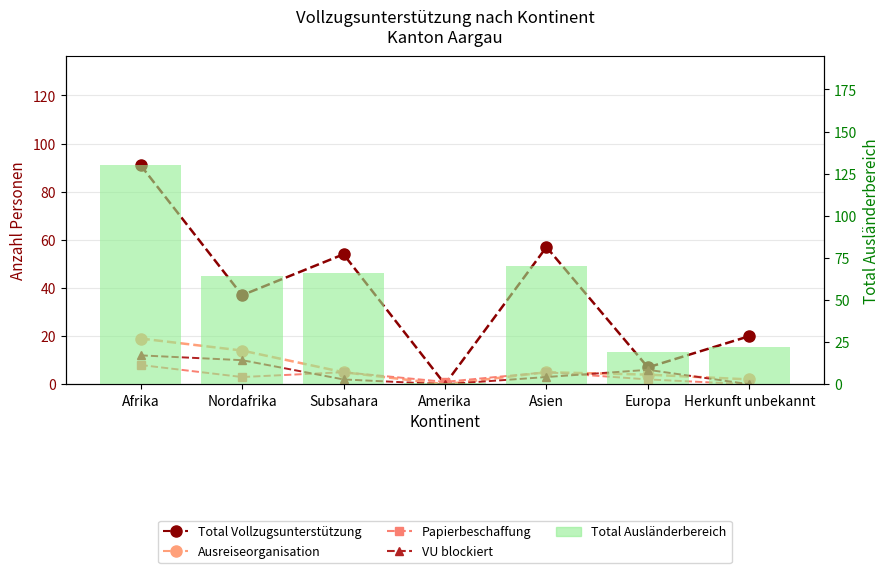

Reading left to right, extract all data points from this chart.

Total Vollzugsunterstützung: 91	37	54	0	57	7	20
Ausreiseorganisation: 19	14	5	0	5	4	2
Papierbeschaffung: 8	3	5	1	5	2	0
VU blockiert: 12	10	2	0	3	6	0
Total Ausländerbereich: 130	64	66	1	70	19	22